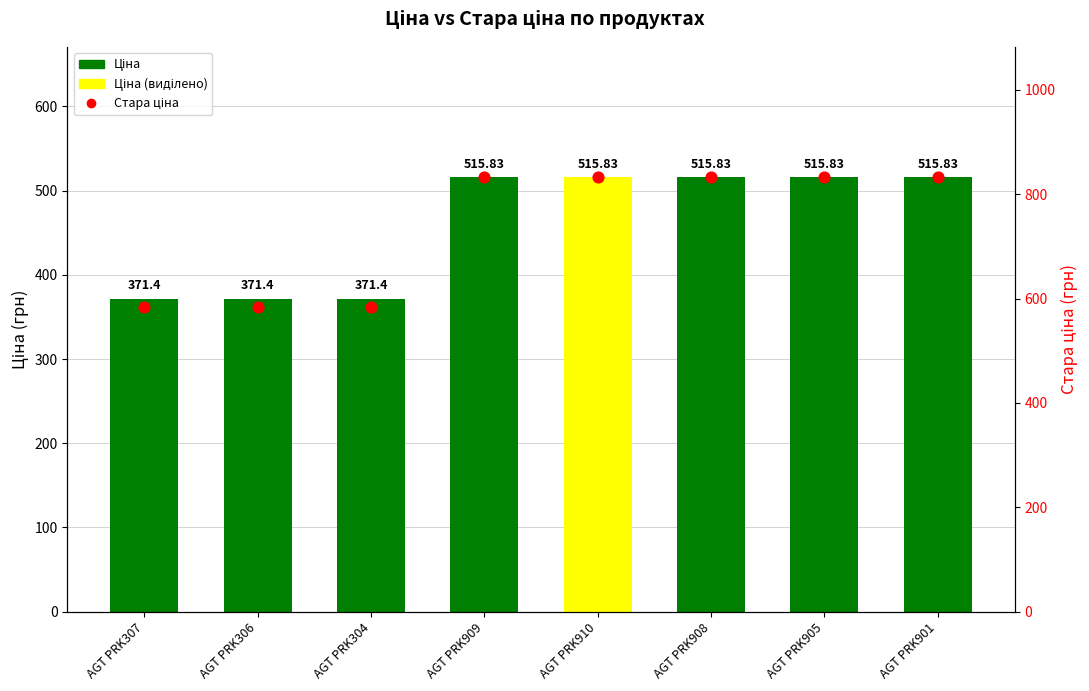

Which series contains the lowest Y value?

Ціна